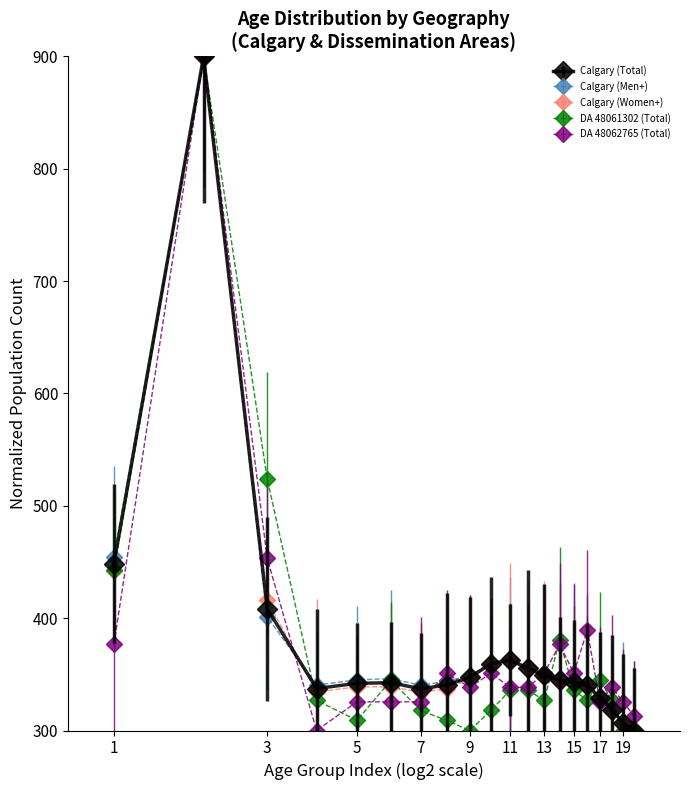

True or false: Calgary (Men+) has more than 2 points higher than both neighbors.

True